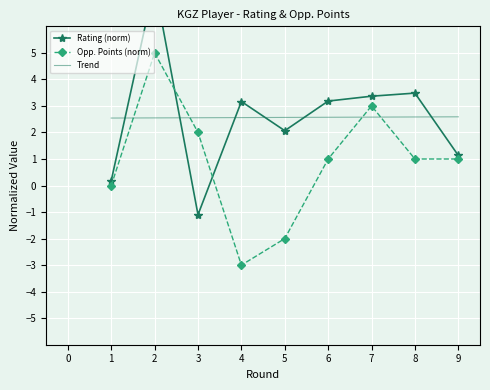

Count the Trend values in the range 2 to 3.

9